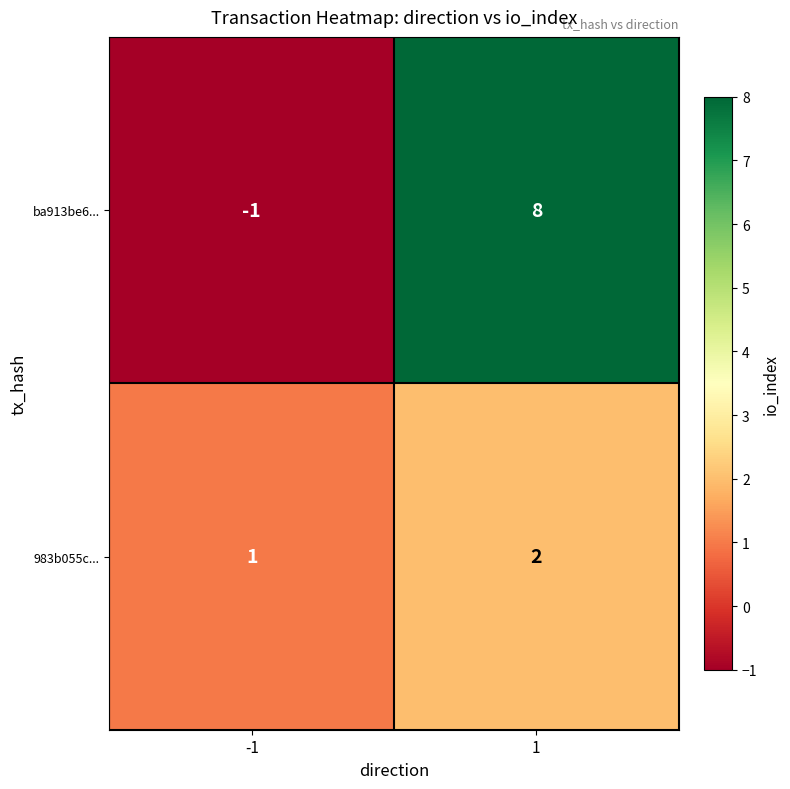

List the series in order of their overall mean, highest first.

ba913be6..., 983b055c...